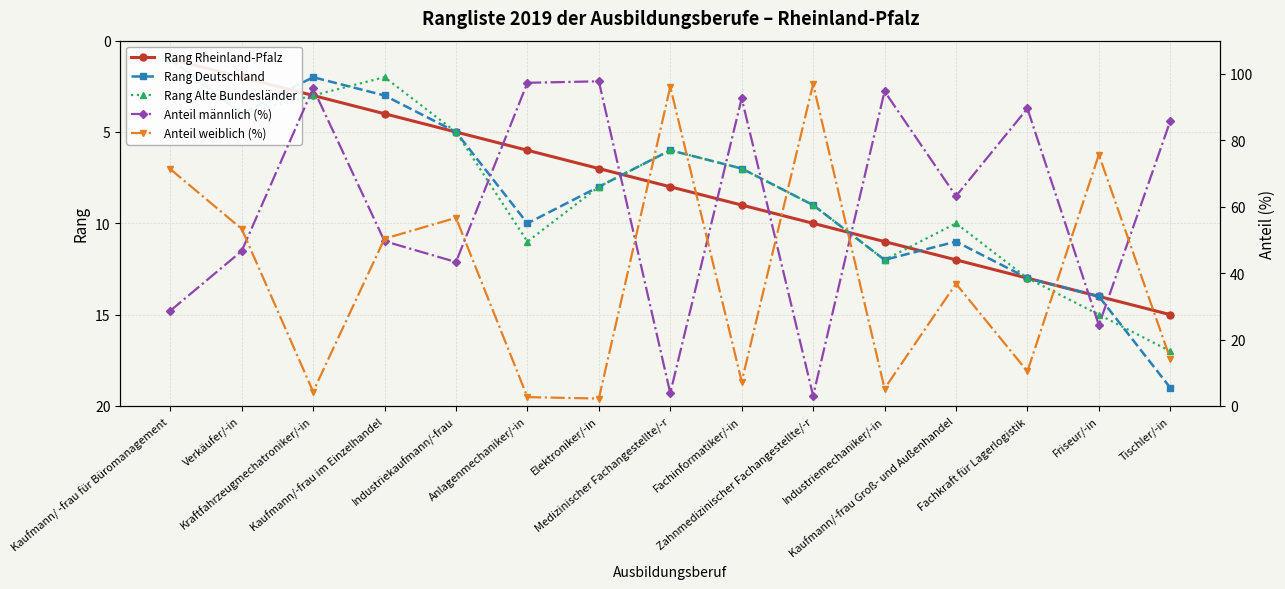

Rank the series at Kaufmann/-frau Groß- und Außenhandel from highest to lowest value.

Anteil männlich (%), Anteil weiblich (%), Rang Rheinland-Pfalz, Rang Deutschland, Rang Alte Bundesländer